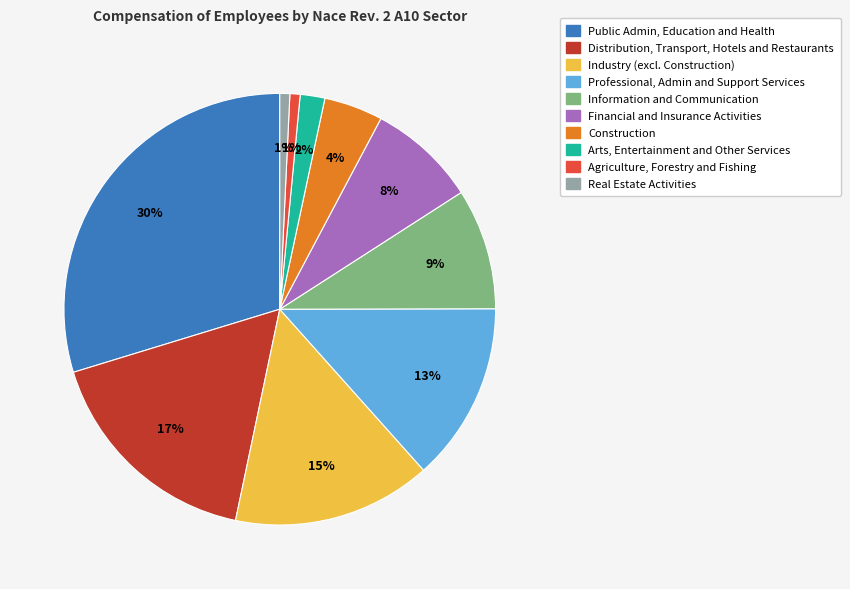

How many segments does this pie chart have?

10